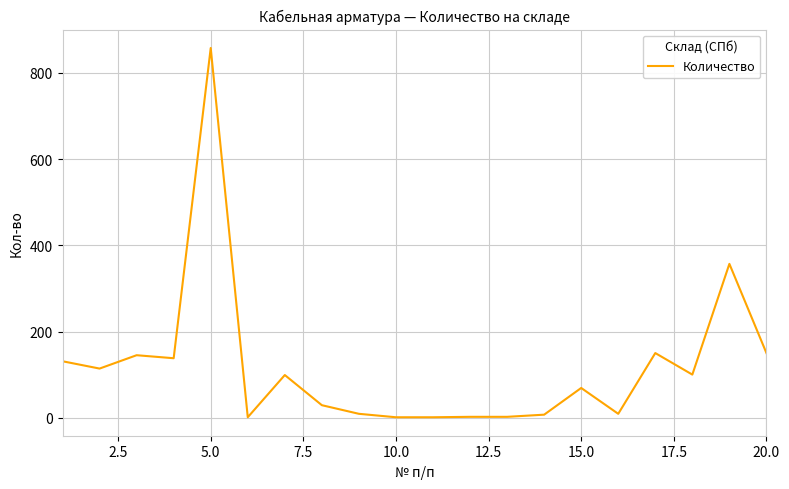

What is the maximum value shown in the chart?

858